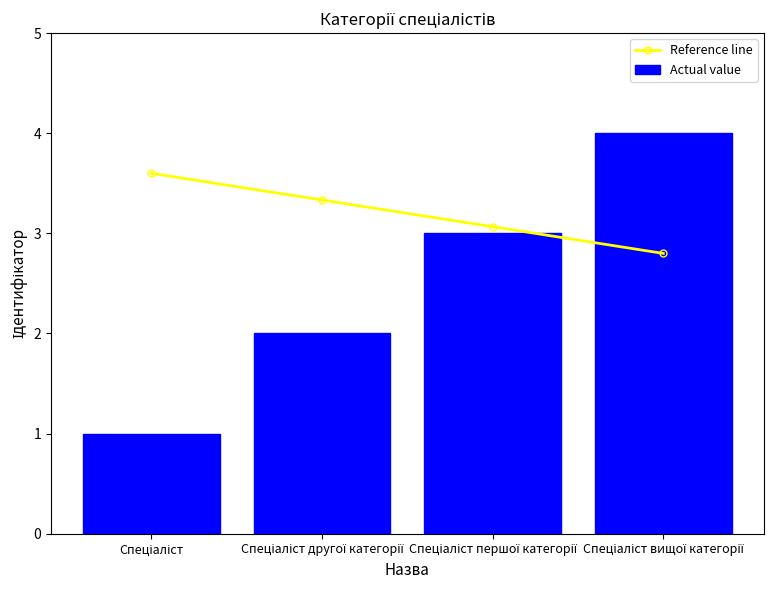

Which series has the largest range (max minus min)?

Actual value